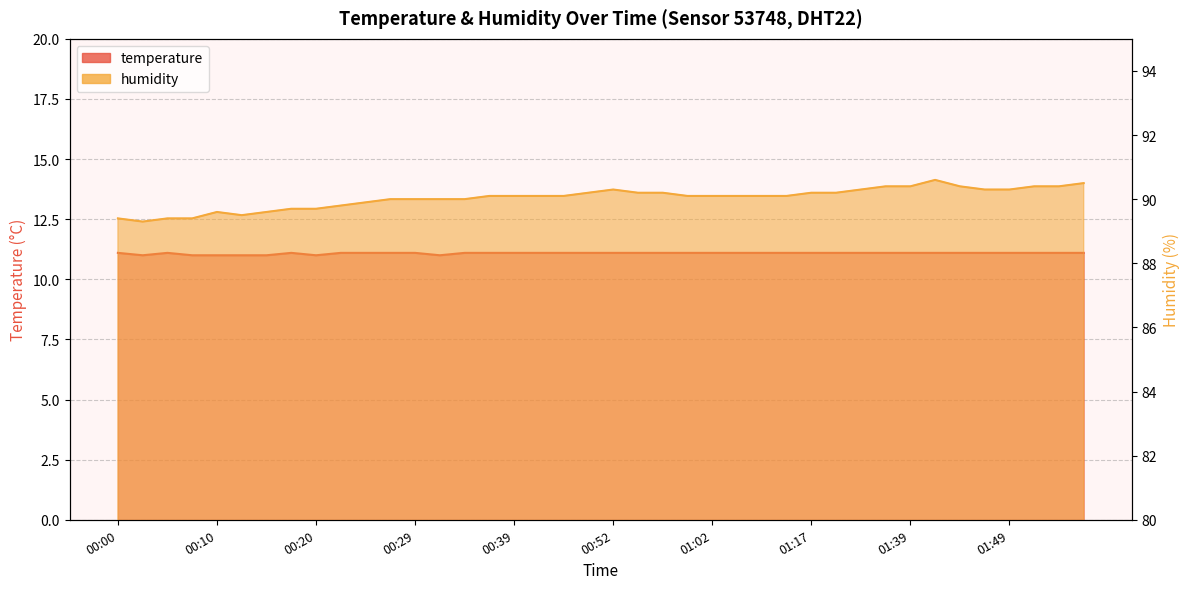

What is the label of the 18th point from the left?

00:42